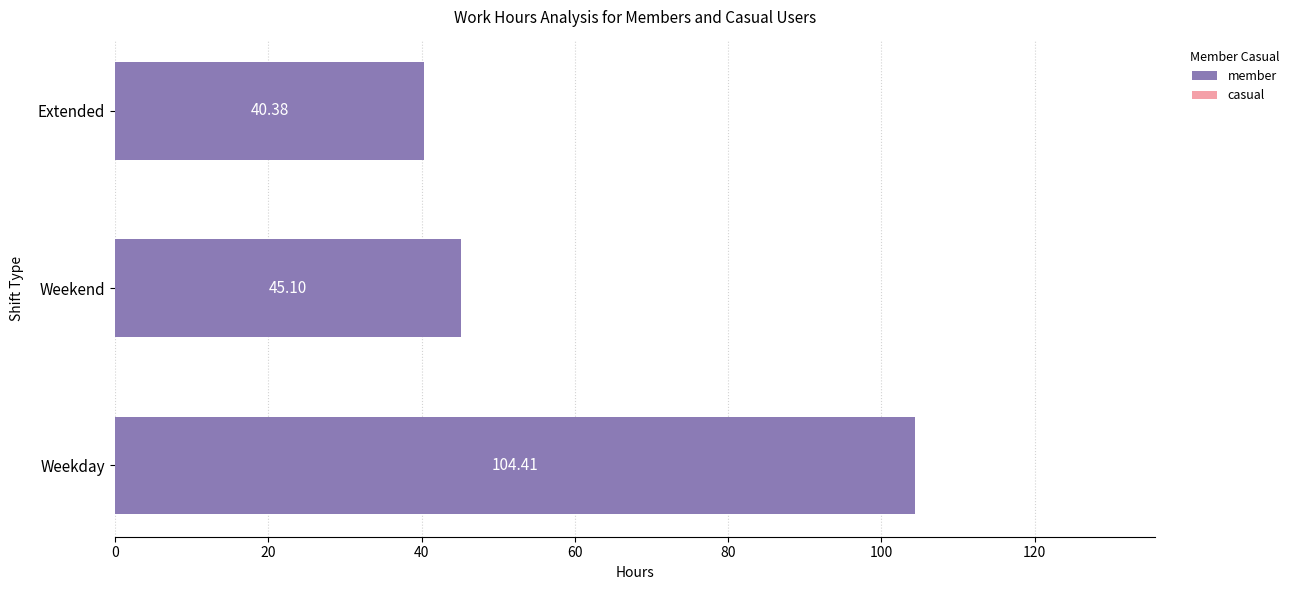

What is the sum of all values?

189.9